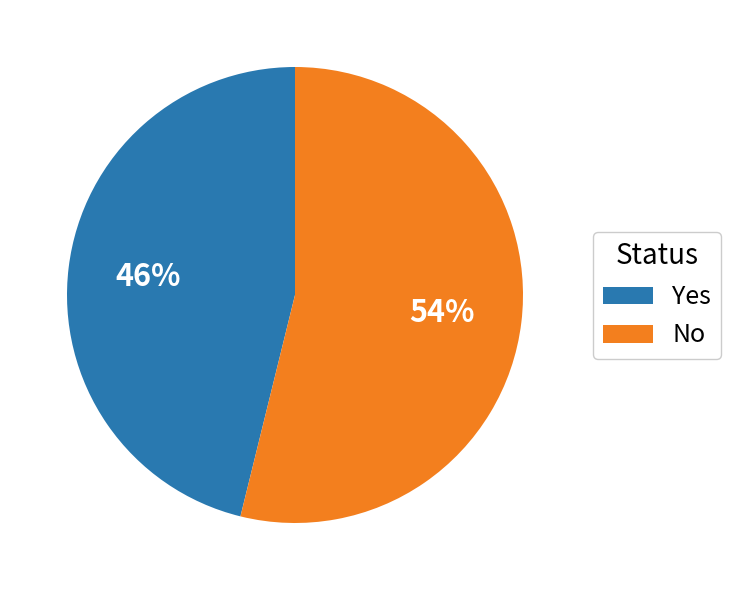

Which slice is the largest?

No